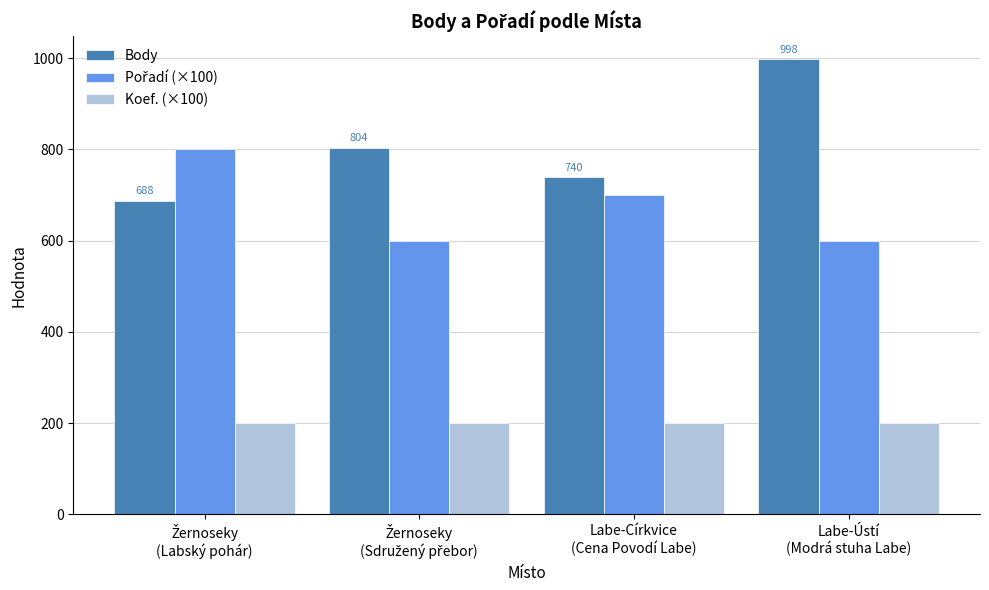

What is the highest value of the Koef. (×100) series?

200